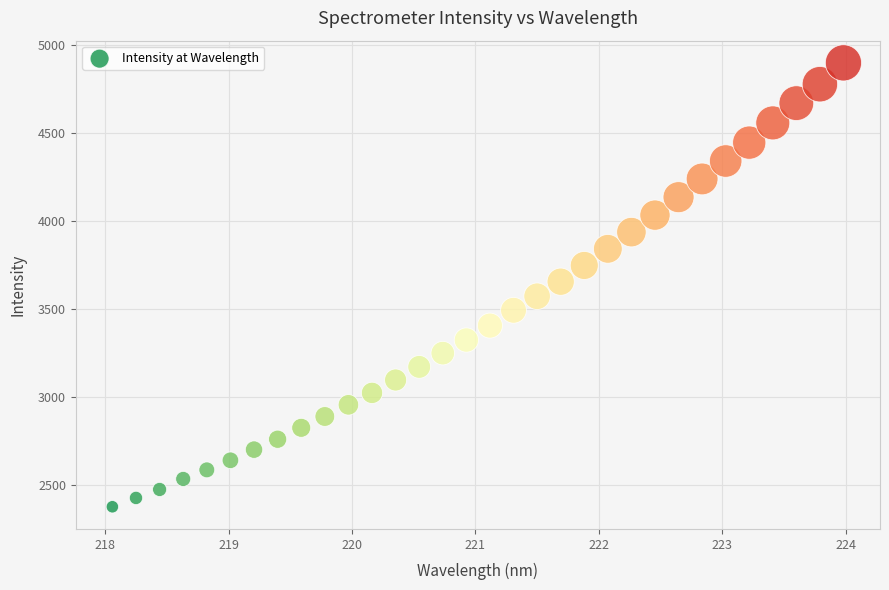

What is the range of X values (max minus min)?

5.9